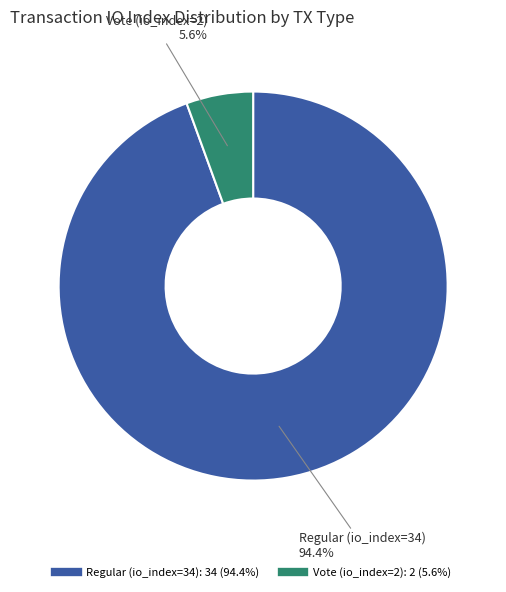

Approximately how many times larger is the value at Vote (io_index=2) compared to Regular (io_index=34)?

0.1